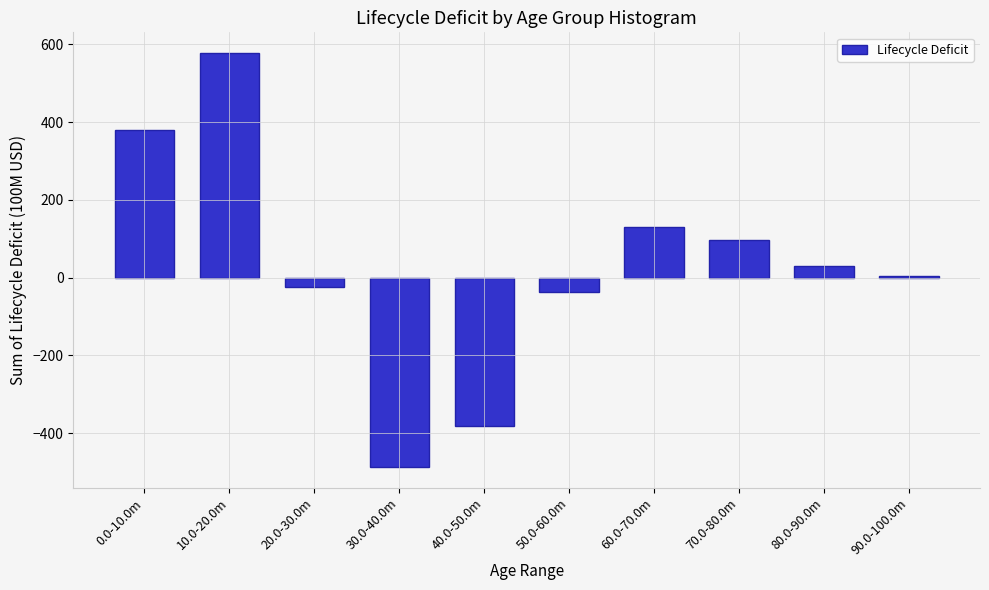

What is the greatest value displayed?

578.0